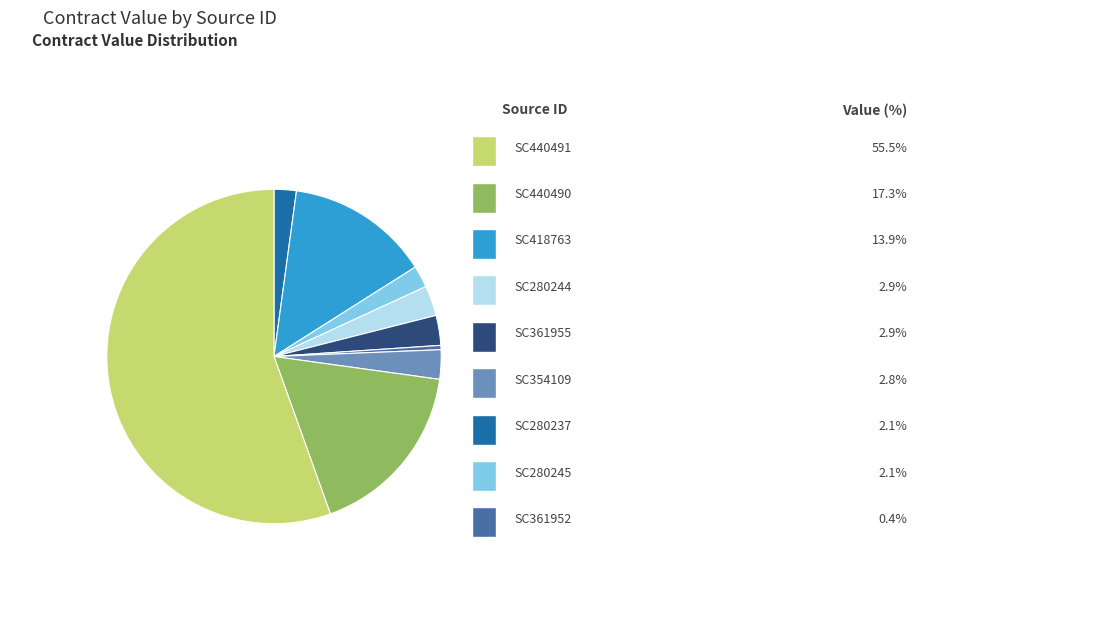

Does any single category account for the majority?

Yes